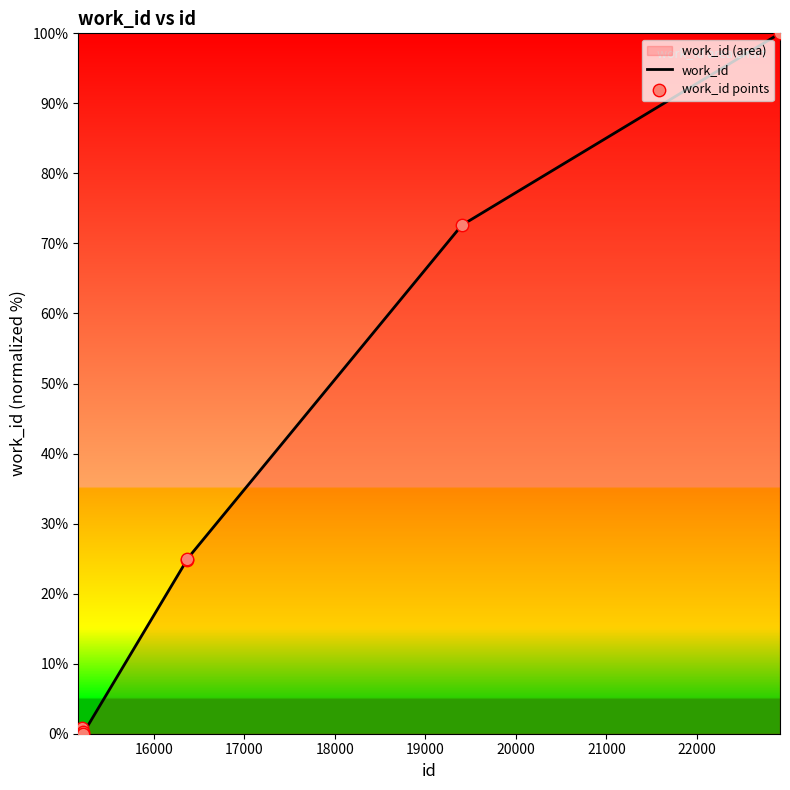

Which series has the largest Y range (max minus min)?

work_id